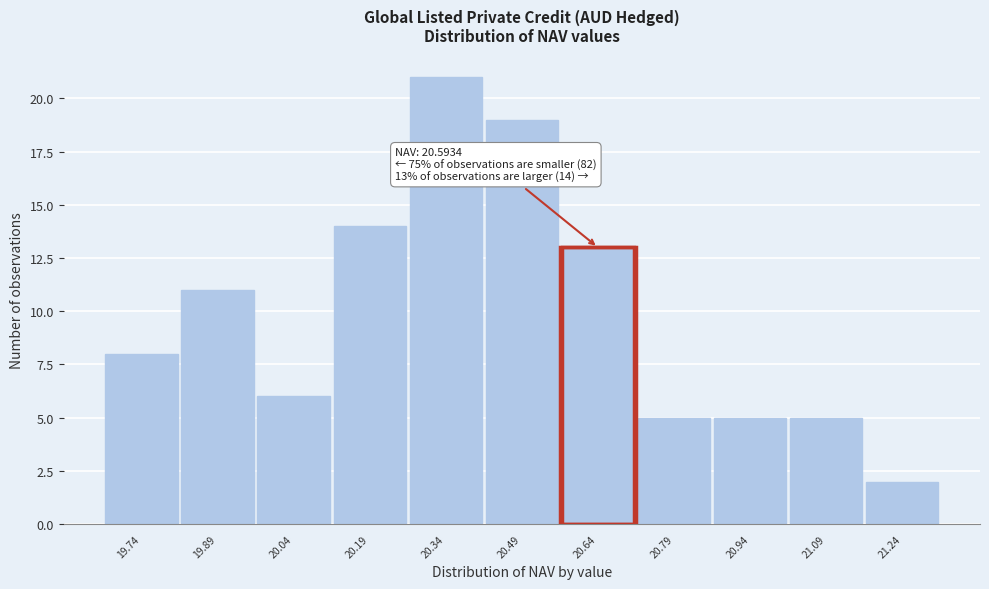

Over which range of the x-axis is the bar tallest?

20.265 to 20.415